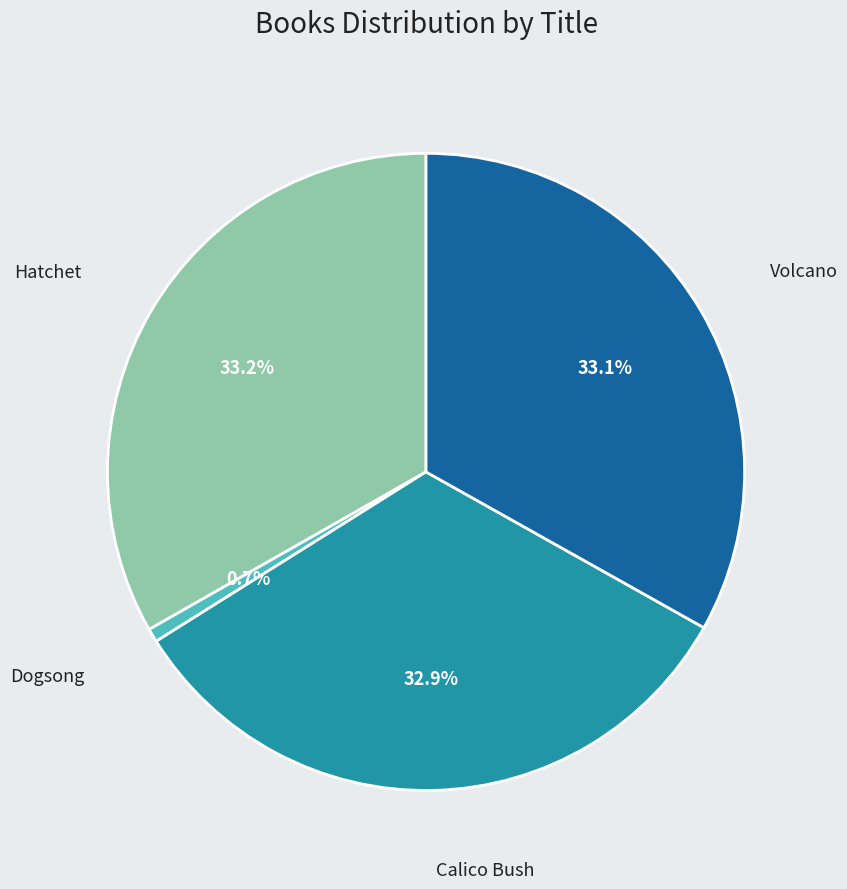

Is there a majority slice in this chart?

No